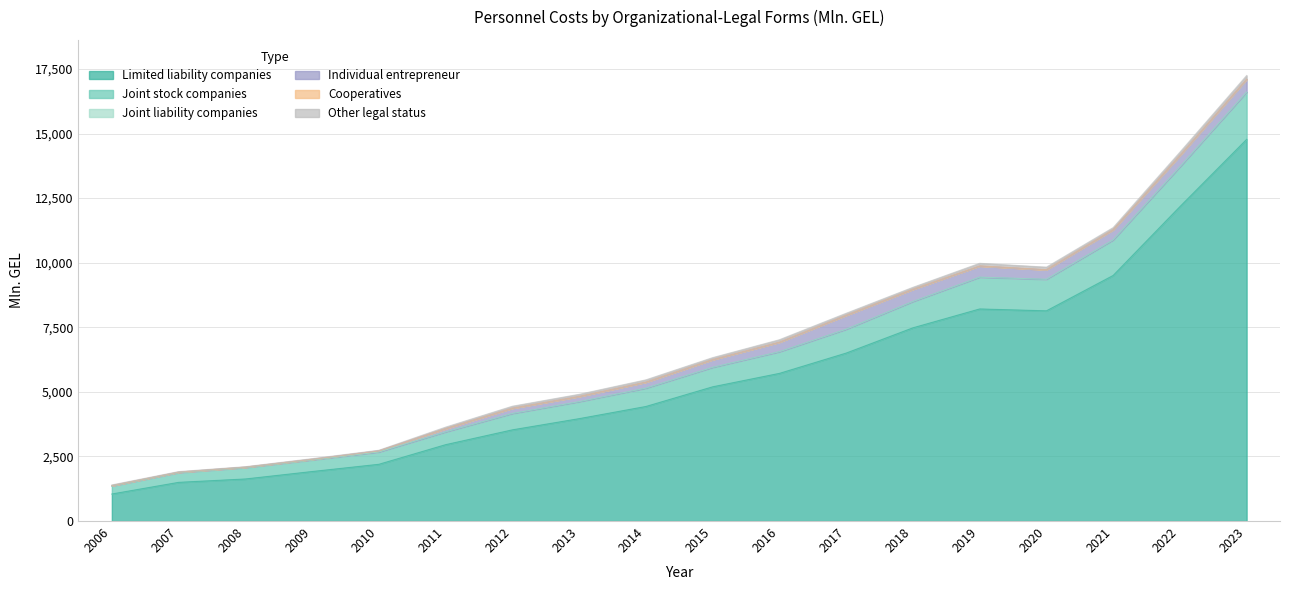

The value of Other legal status at 2007 is 12.4. True or false?

False